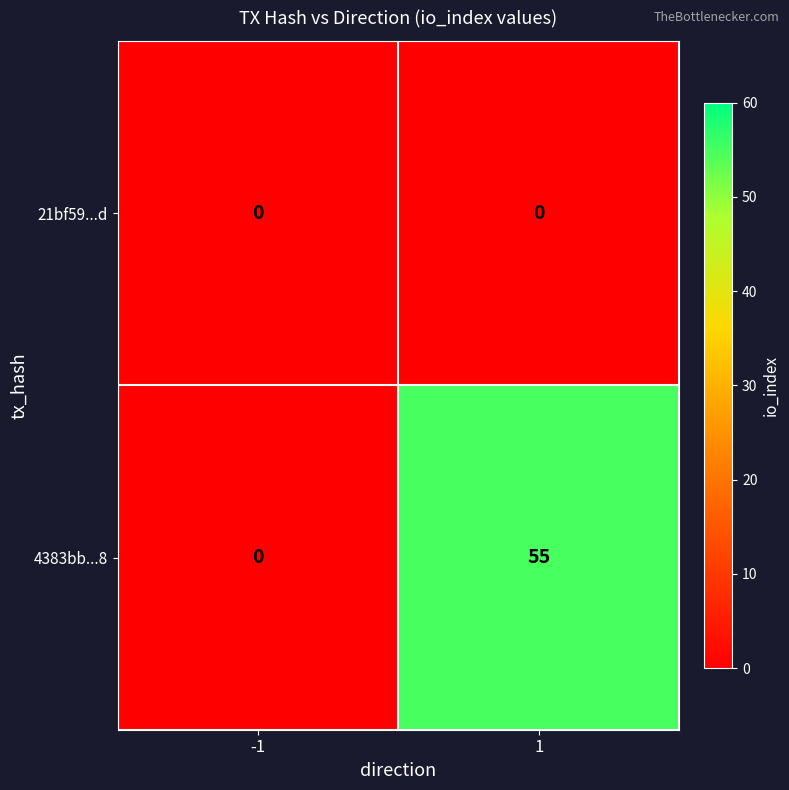

Reading right to left, extract all data points from this chart.

21bf59...d: 1=0	-1=0
4383bb...8: 1=55	-1=0